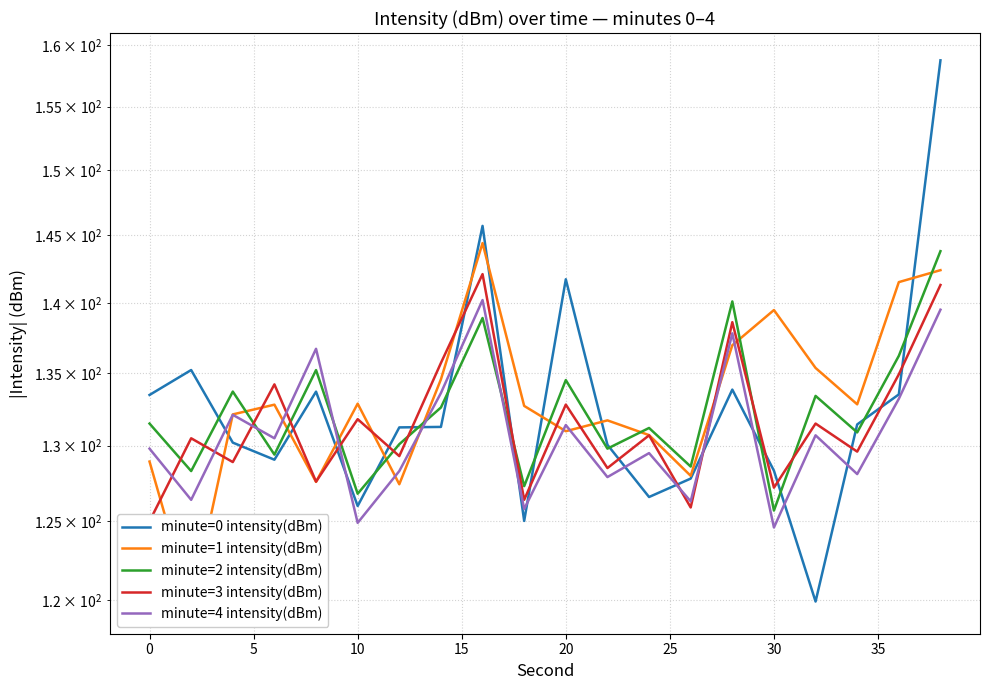

The value of minute=3 intensity(dBm) at 0 is 38.6. True or false?

False